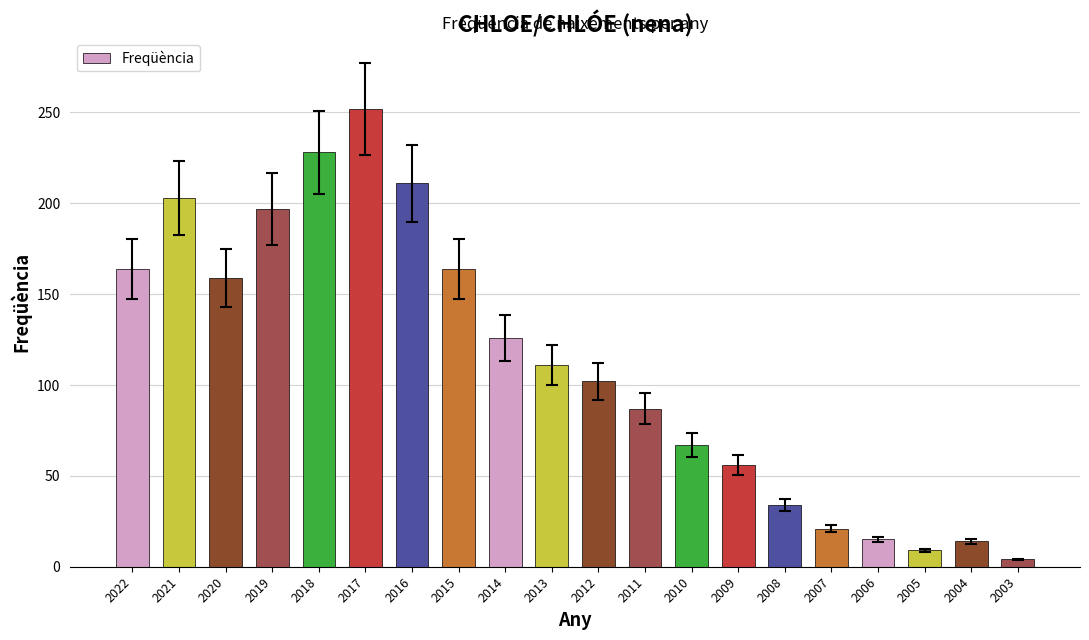

What is the difference between the second highest and second lowest values?

219